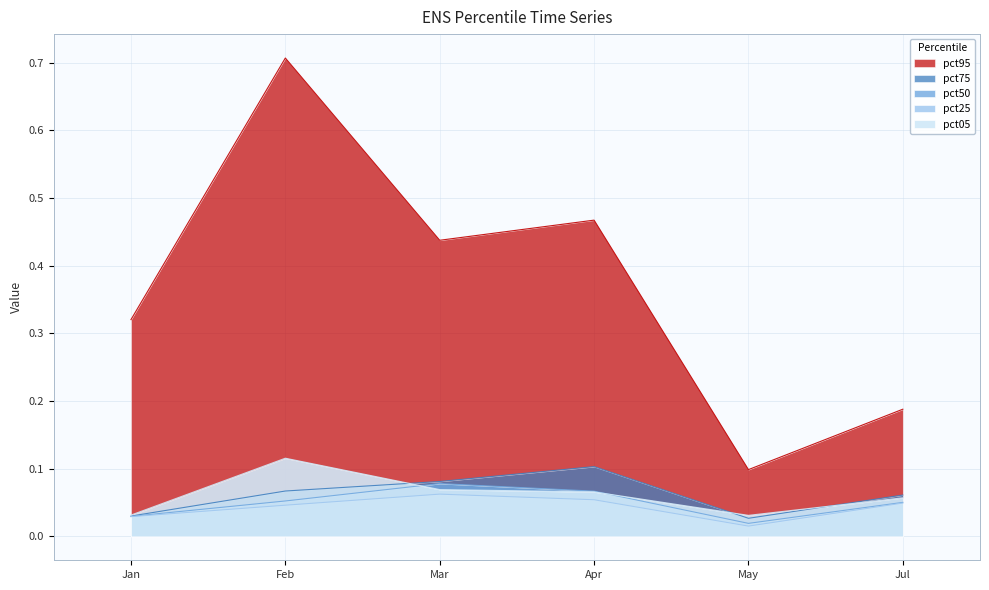

What is the value of the pct50 point at the 3rd from the left?

0.1